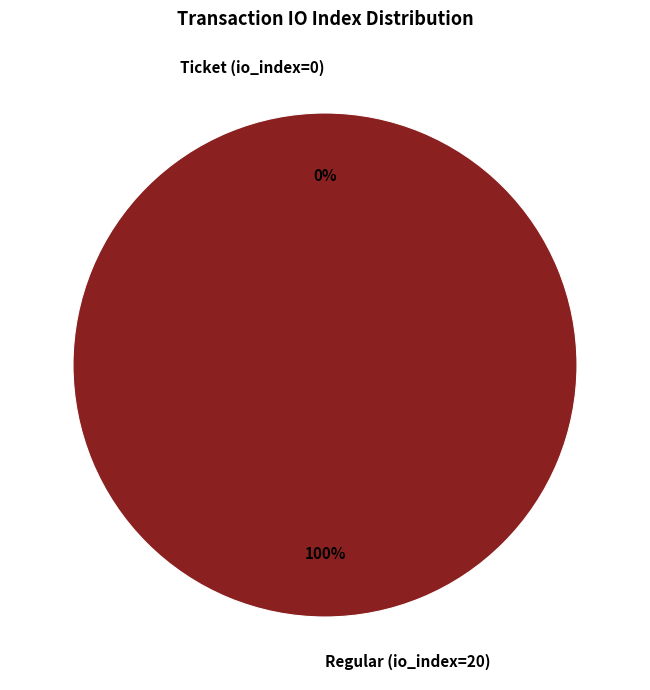

To the nearest percent, what is the average slice percentage?

50%